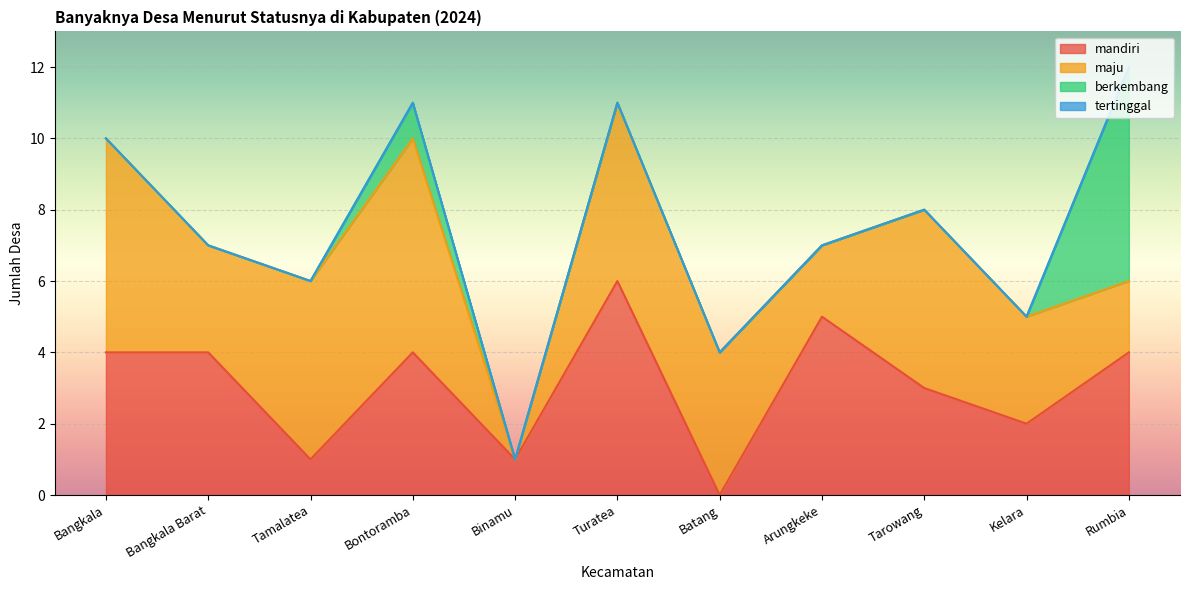

True or false: berkembang and tertinggal intersect in this chart.

False